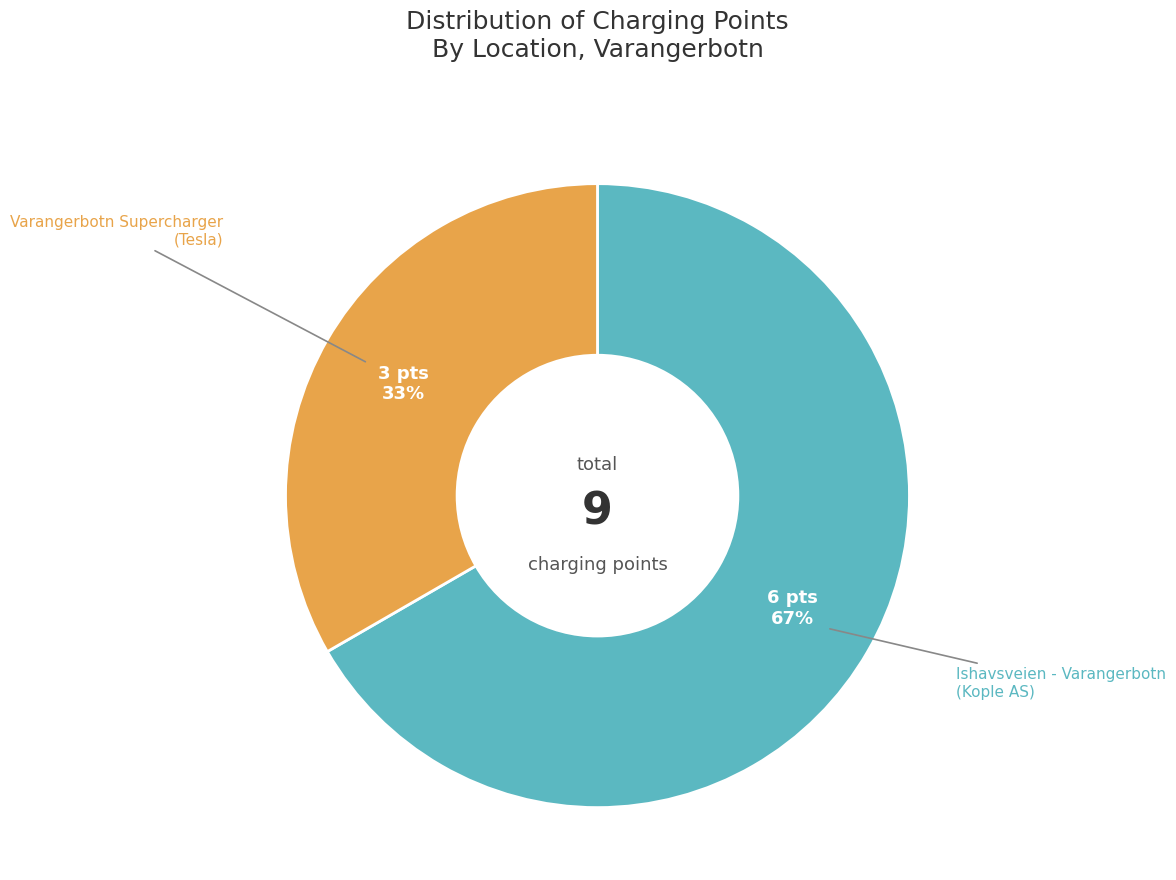

Does any single category account for the majority?

Yes